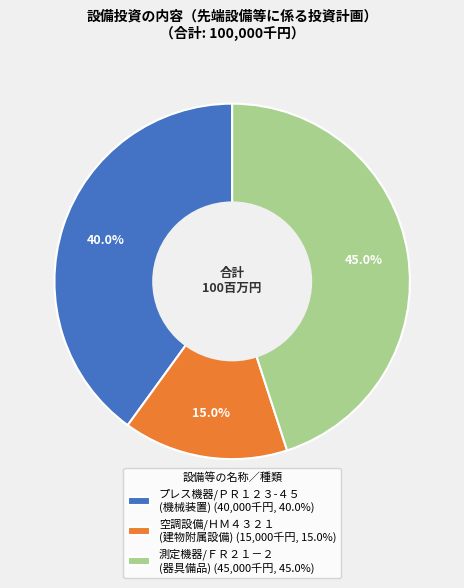

What is the ratio of the value at 空調設備/ＨＭ４３２１ (建物附属設備) (15,000千円, 15.0%) to the value at プレス機器/ＰＲ１２３-４５ (機械装置) (40,000千円, 40.0%)?

0.4